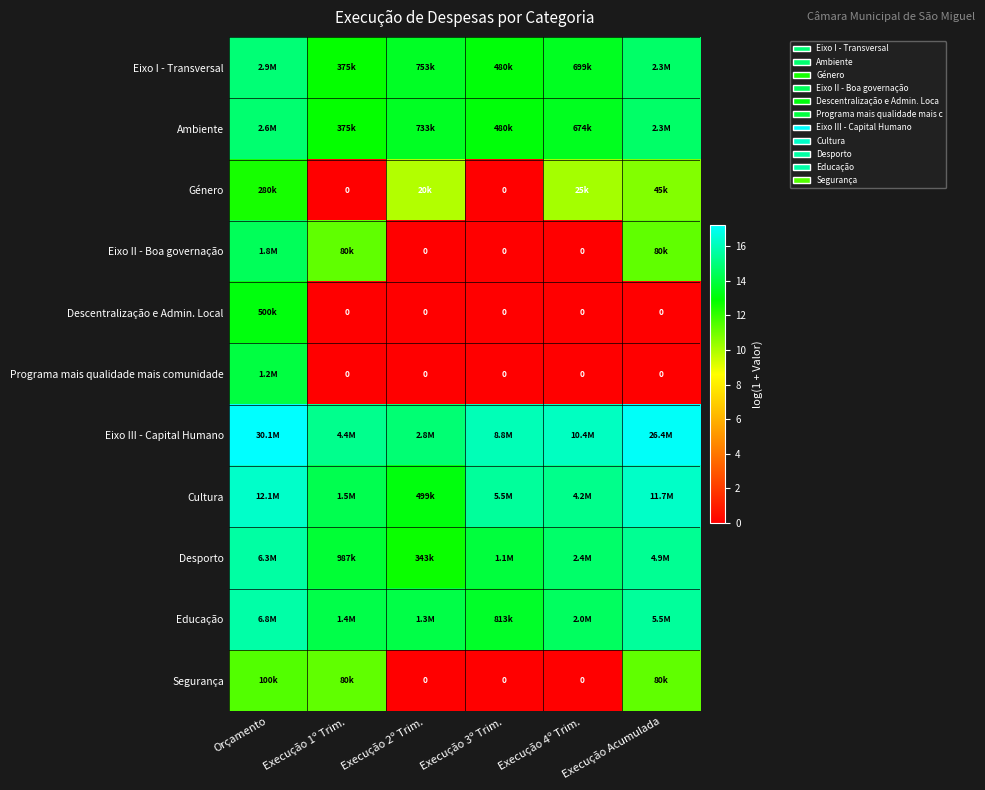

Count the number of categories in the chart.

6